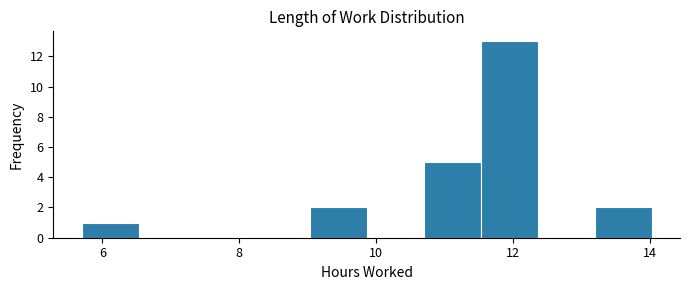

How tall is the bar that spans 11.6 to 12.4 on the x-axis? Neither the bar edges nor the heights are printed on the chart, so give them approximately, as read against the axes.

13